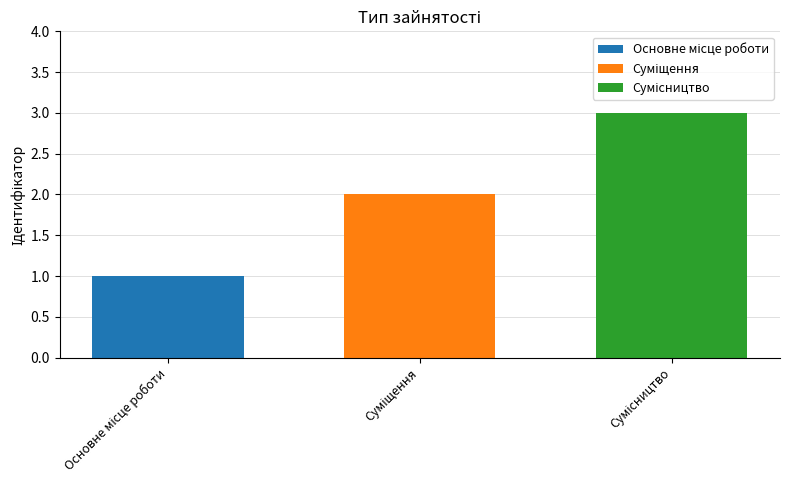

What is the minimum value shown in the chart?

1